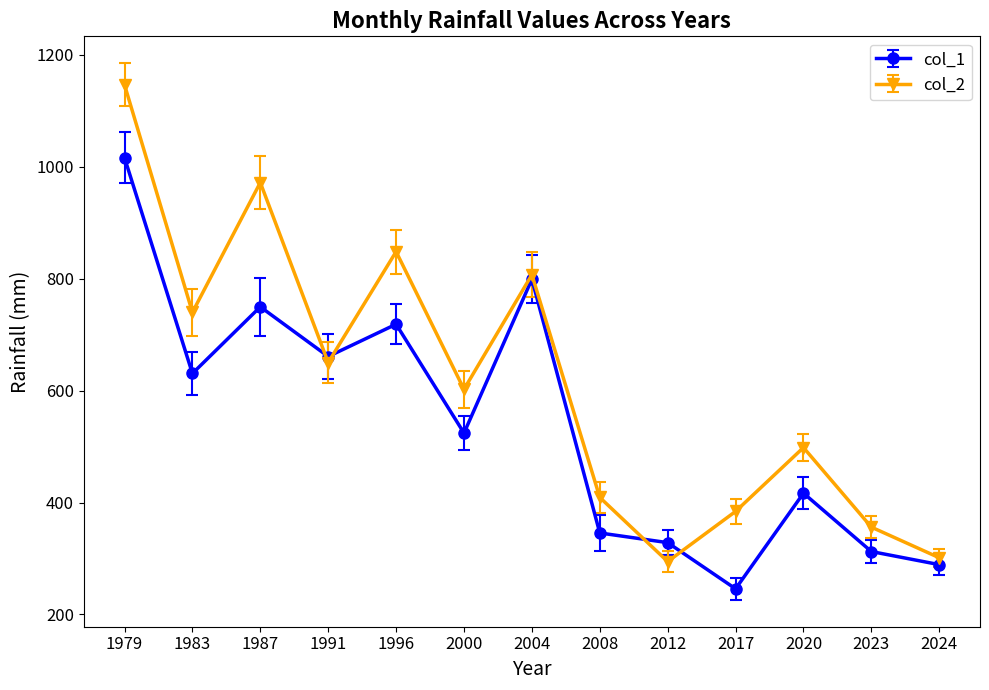

How many data points in col_2 are above 602?

7